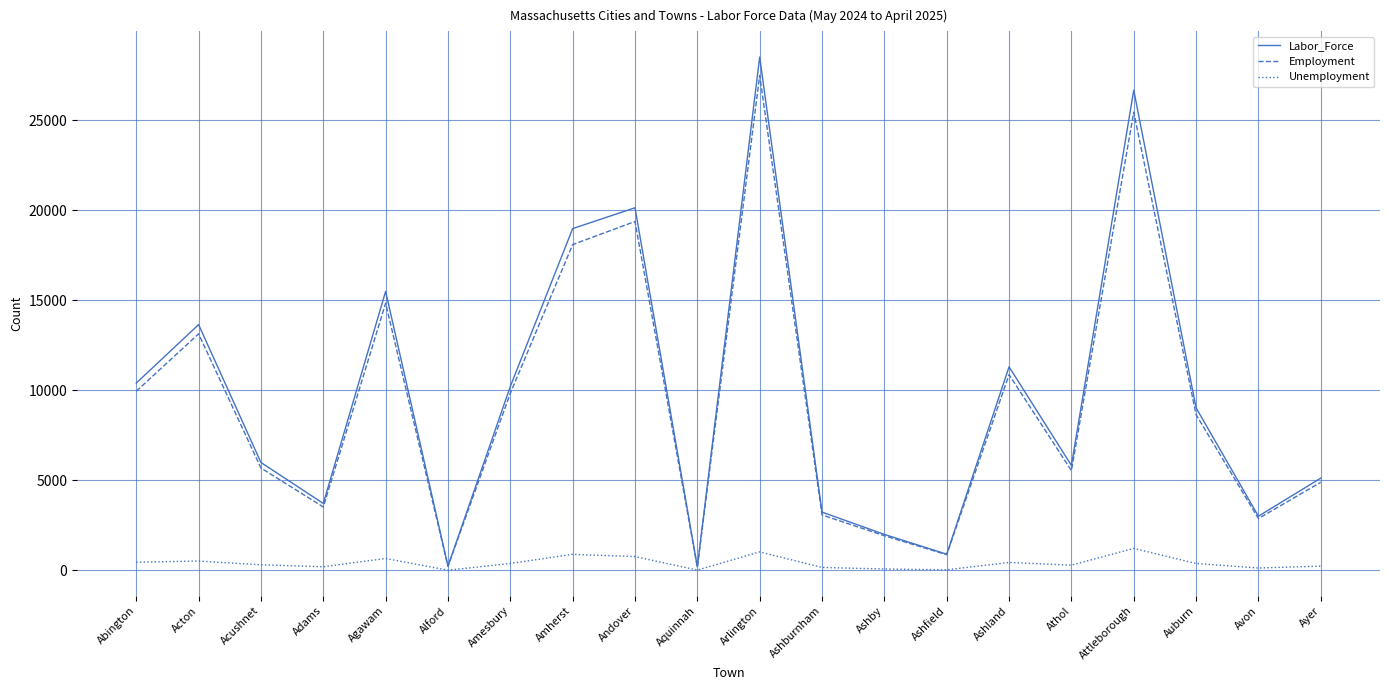

Read the Labor_Force value at Amherst.

18987